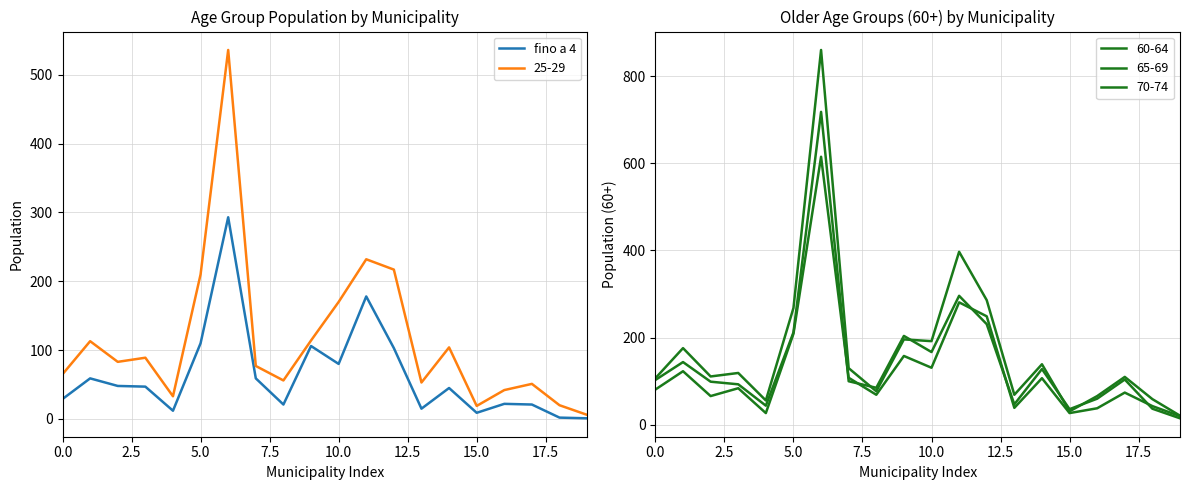

Reading left to right, extract all data points from this chart.

29	59	48	47	12	110	293	59	21	106	80	178	103	15	45	9	22	21	2	1